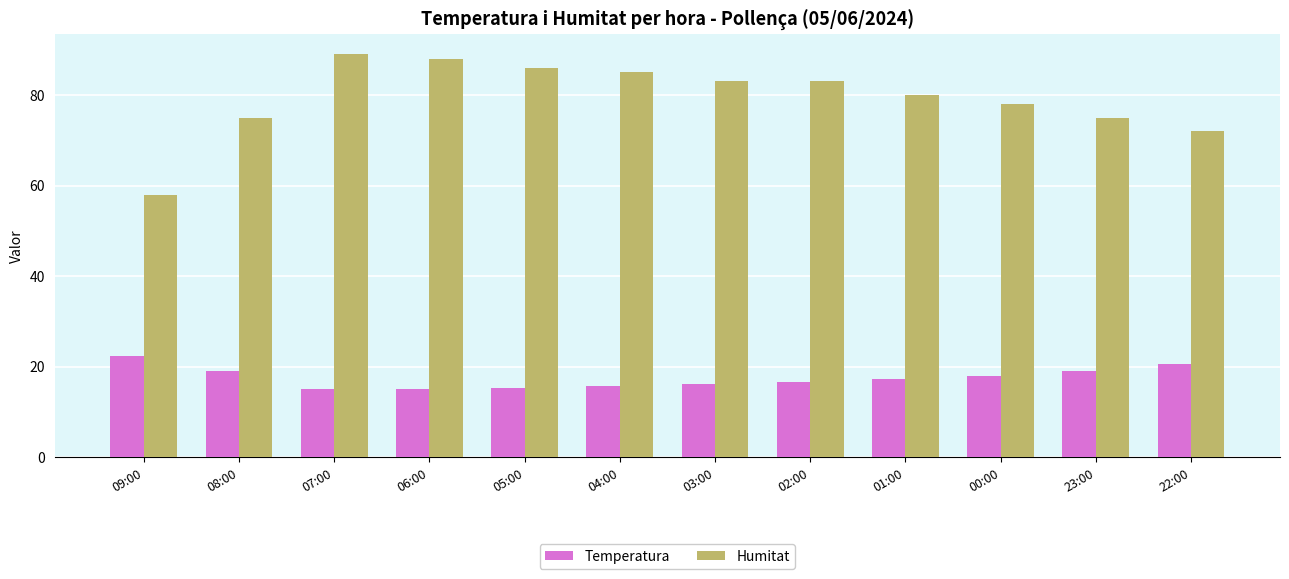

Which series has the widest spread of values?

Humitat